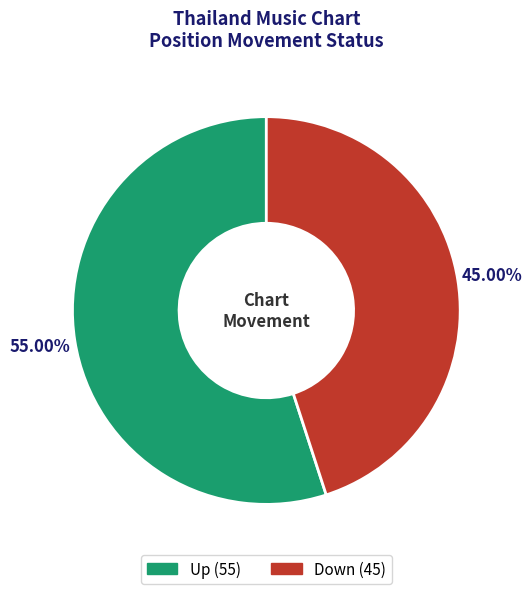

Does any single category account for the majority?

Yes